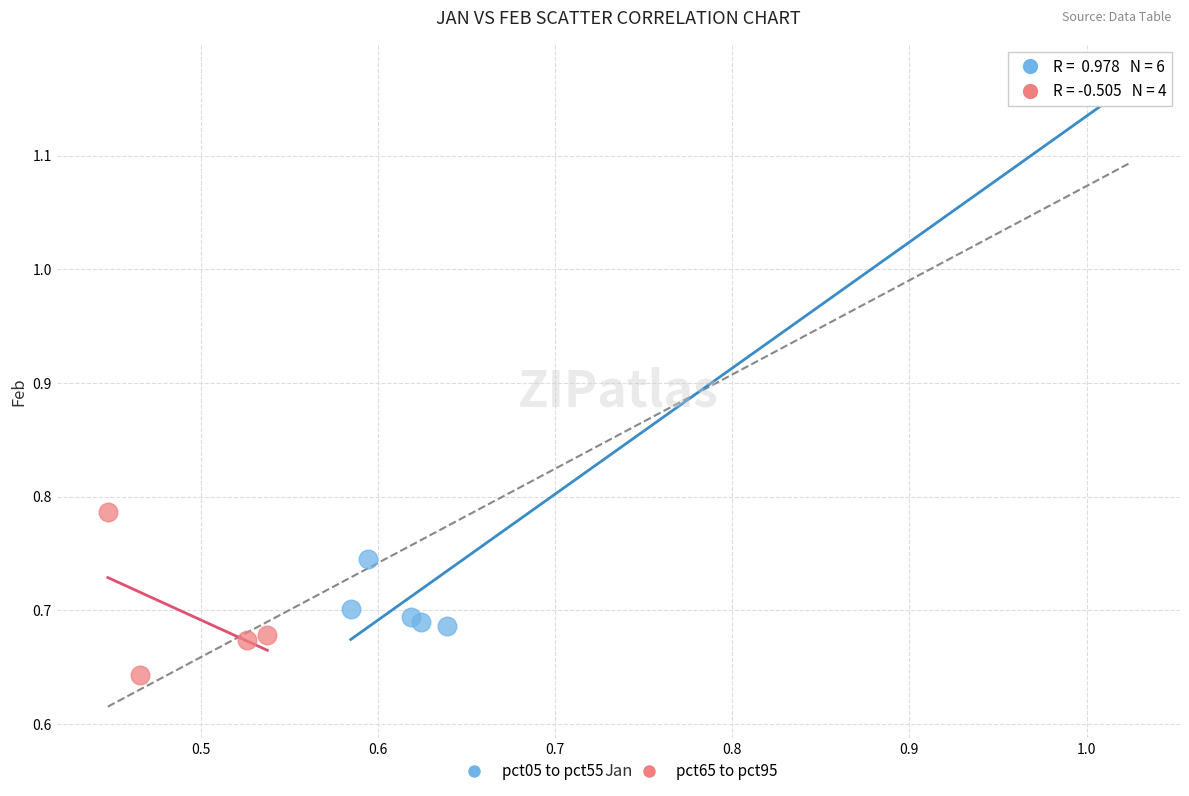

Which series reaches the maximum Y coordinate?

pct05 to pct55